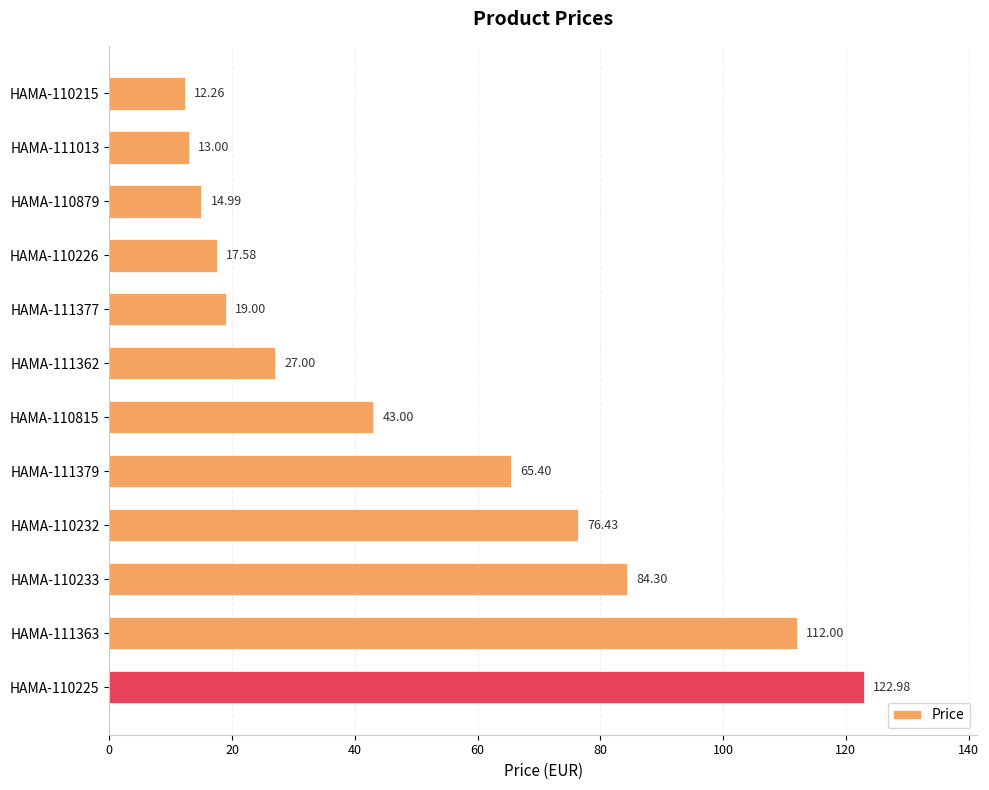

At which label is the value closest to 67?

HAMA-111379